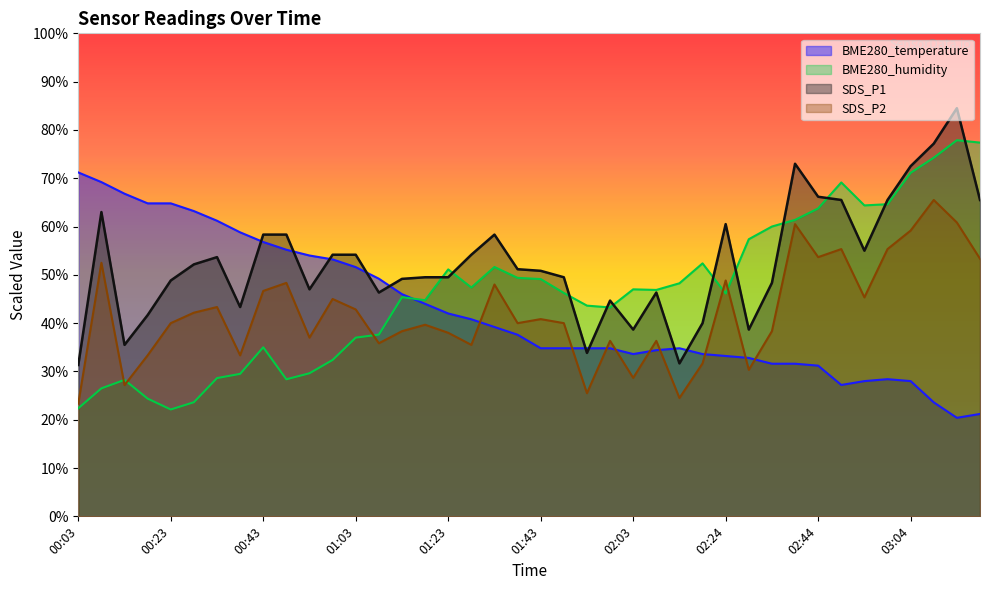

True or false: BME280_humidity and SDS_P2 cross at least once.

True